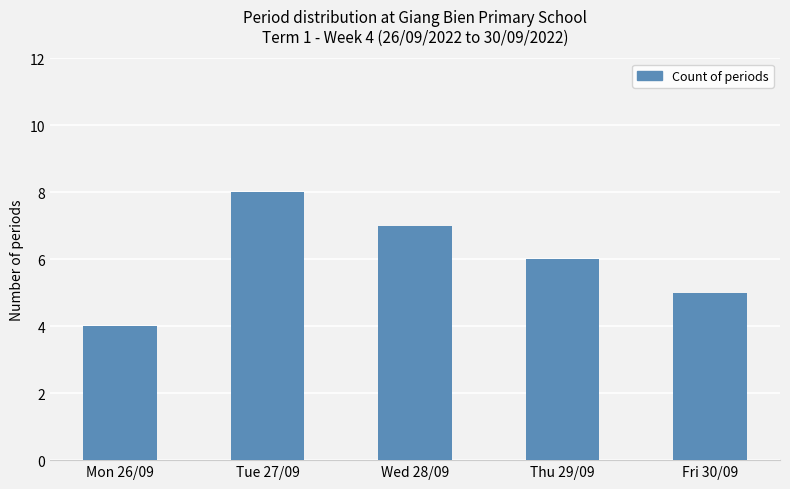

The value at Mon 26/09 is 4. True or false?

True